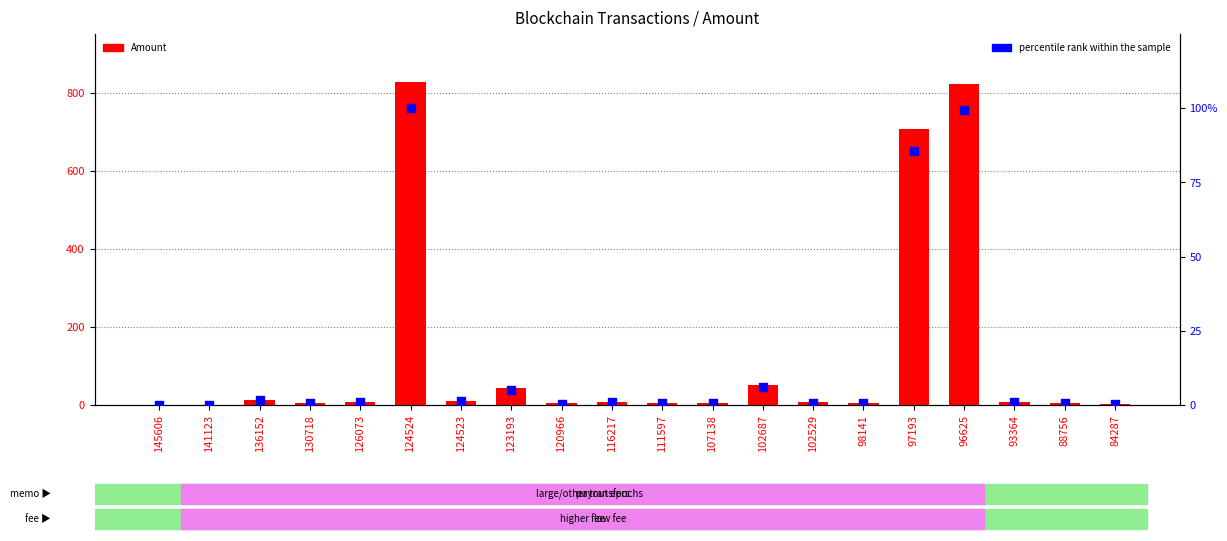

Is the value of percentile rank within the sample at 141123 greater than the value of Amount at 102687?

No